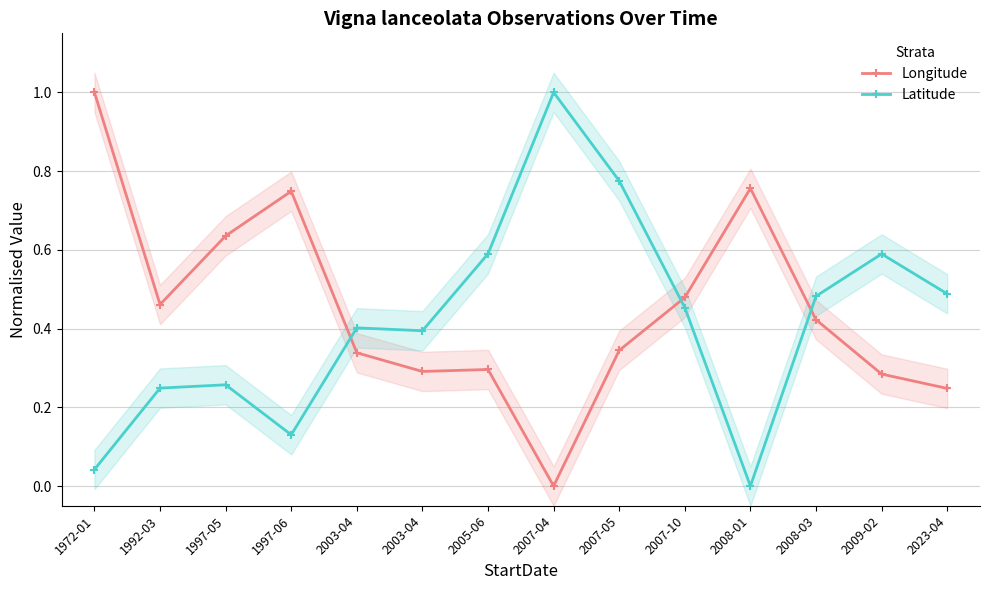

Count the Longitude values in the range 0 to 1.

14